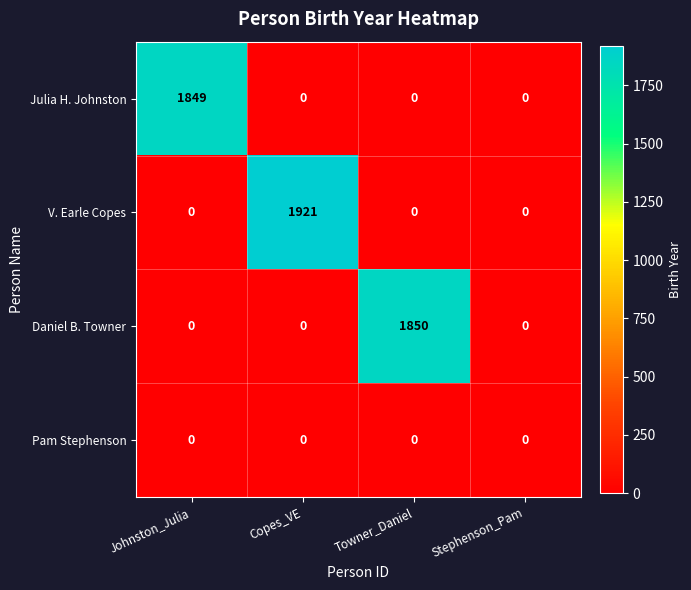

Rank the series by their maximum value, from highest to lowest.

V. Earle Copes, Daniel B. Towner, Julia H. Johnston, Pam Stephenson